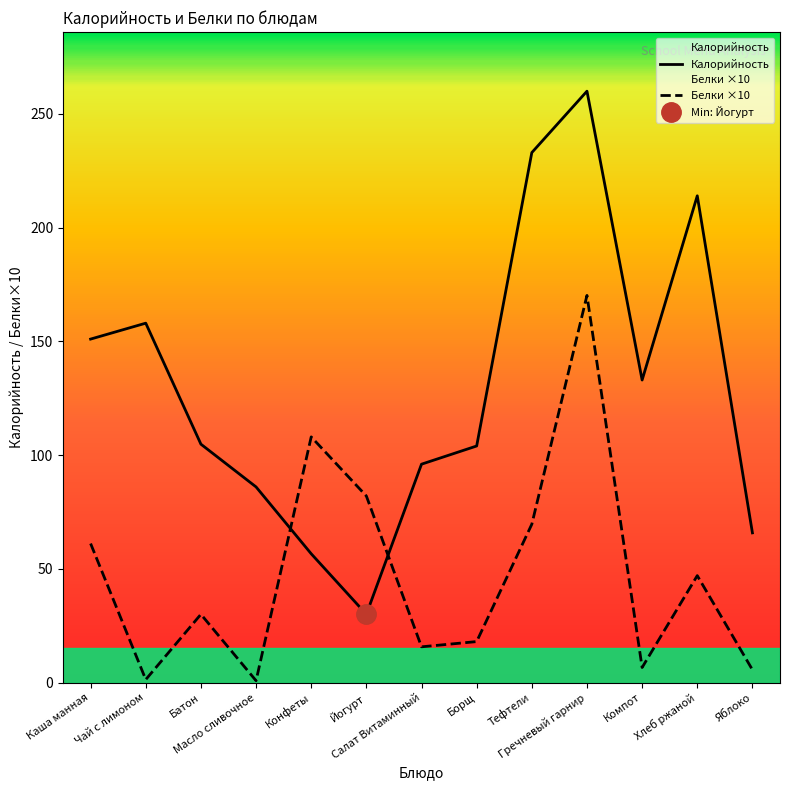

Where is the first local maximum for Белки?

Батон